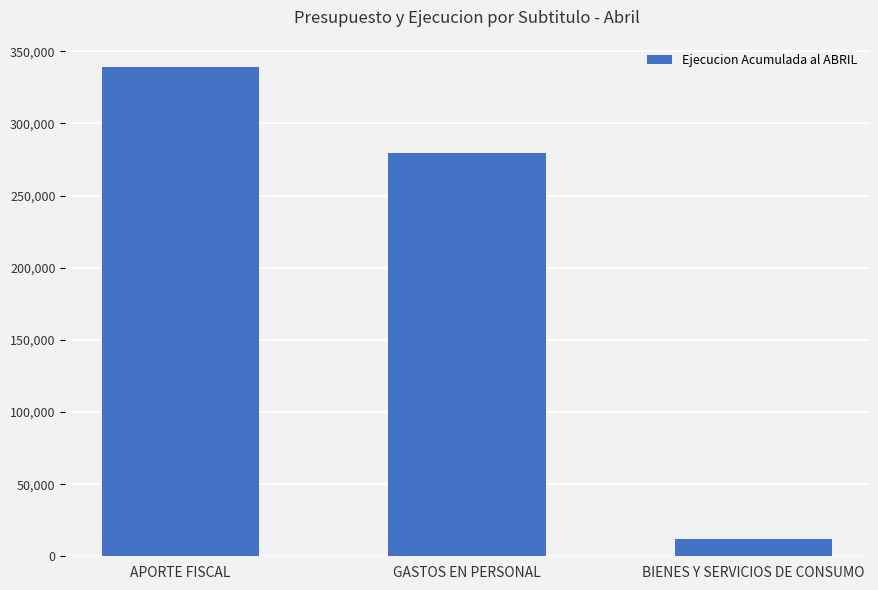

What is the sum of all values?

630985